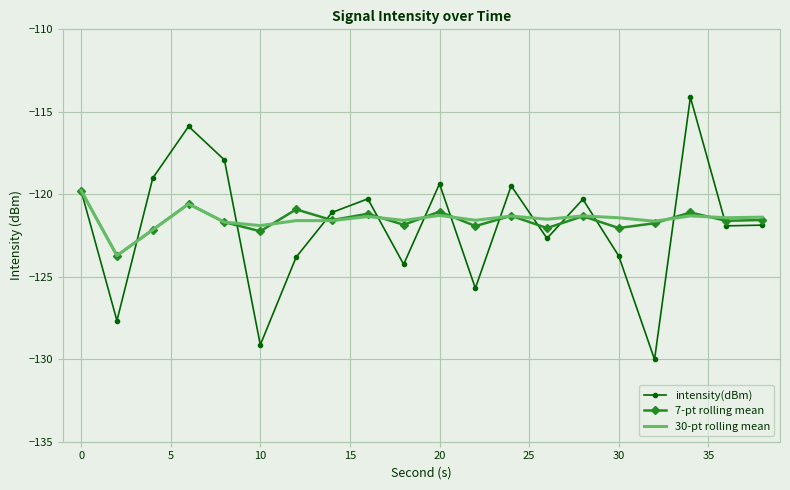

True or false: 30-pt rolling mean and 7-pt rolling mean intersect in this chart.

True